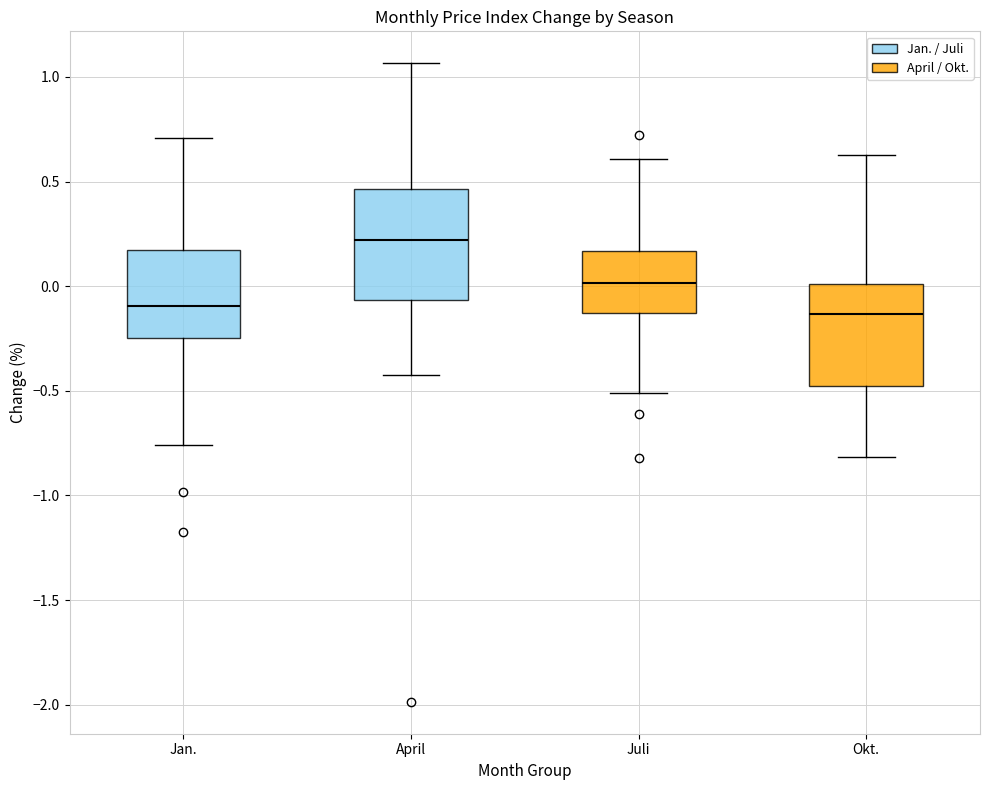

Where is the upper edge of the box for Jan. on the y-axis? The values are not printed on the chart, so give them approximately, as read against the axis.

0.15